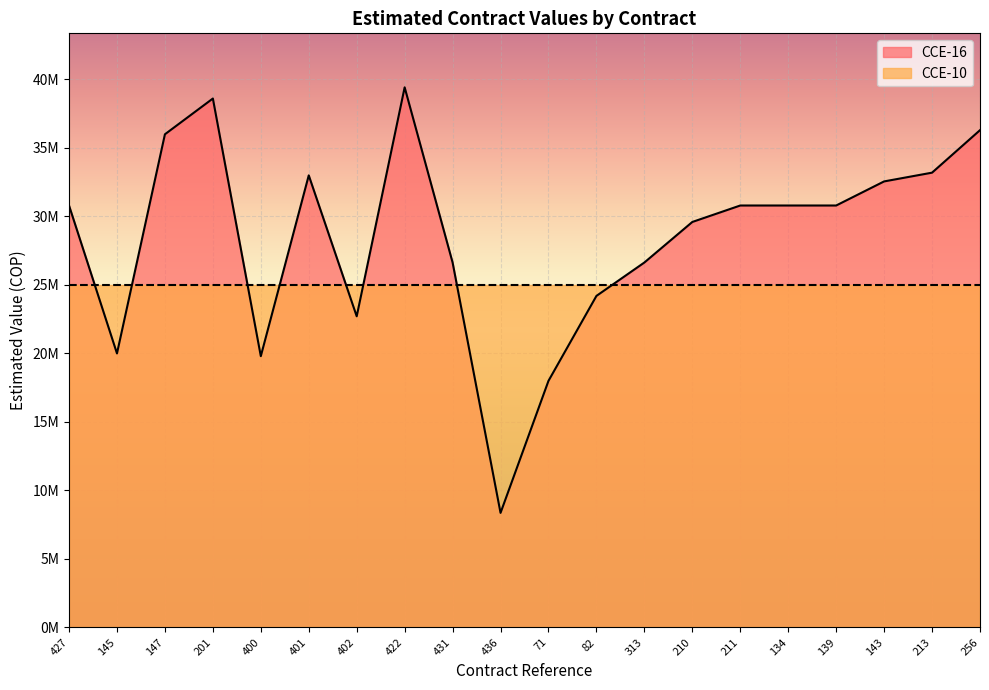

Which has a higher value, 431 or 313?

431